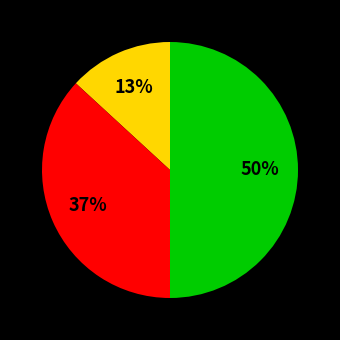

To the nearest percent, what is the average slice percentage?

33%